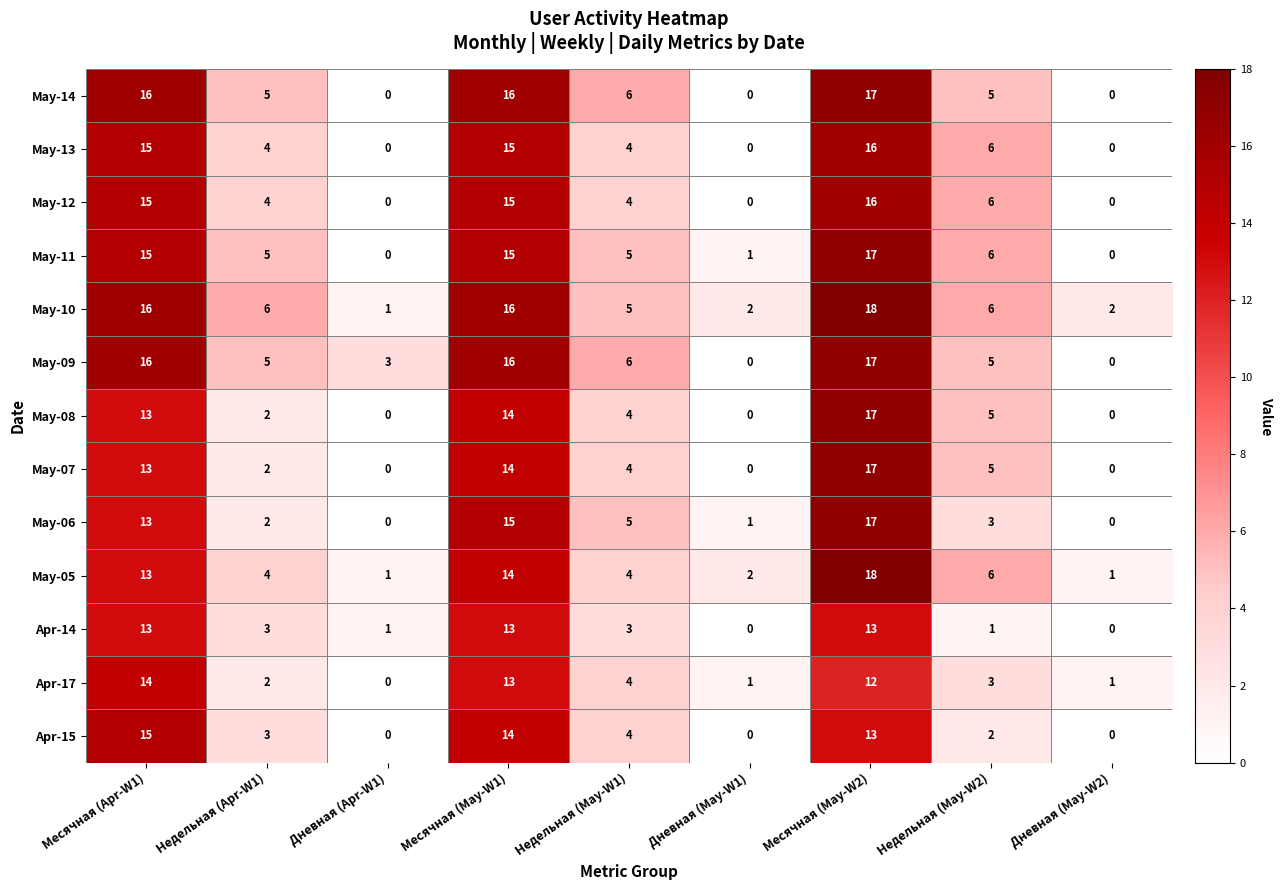

At how many categories does at least one series exceed 9?

3